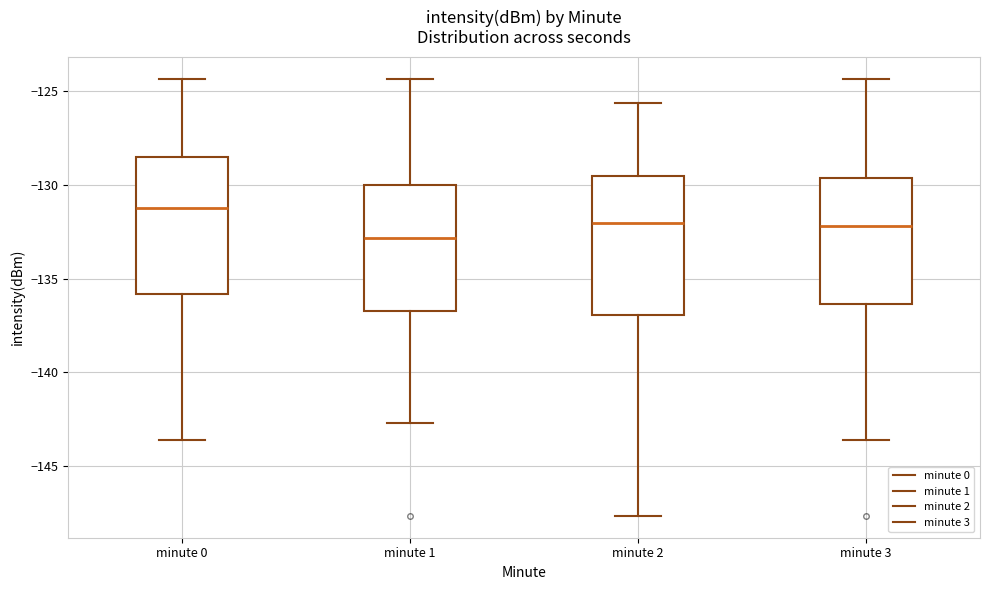

Reading left to right, read every box against the y-axis: the position of its median line, the range the box covers, and the ends of its whiskers. The values are not printed on the chart, so give them approximately, as read against the axis.

minute 0: median -131.5, box -136.0 to -128.5, whiskers -143.5 to -124.5
minute 1: median -133.0, box -136.5 to -130.0, whiskers -142.5 to -124.5
minute 2: median -132.0, box -137.0 to -129.5, whiskers -147.5 to -125.5
minute 3: median -132.0, box -136.5 to -129.5, whiskers -143.5 to -124.5